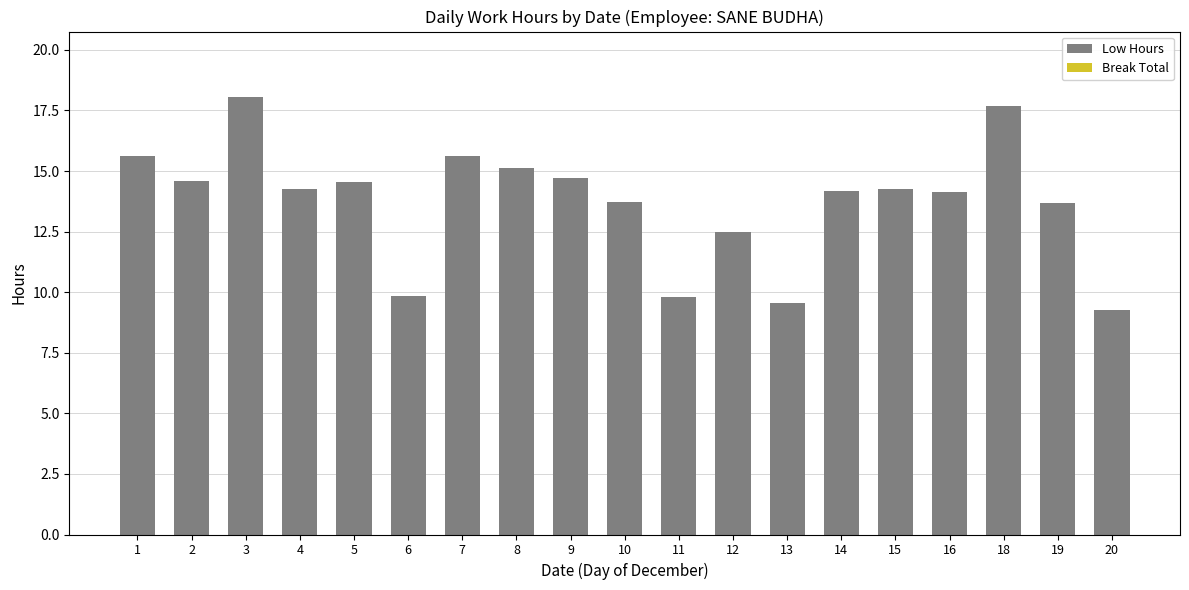

What is the maximum value shown in the chart?

18.1